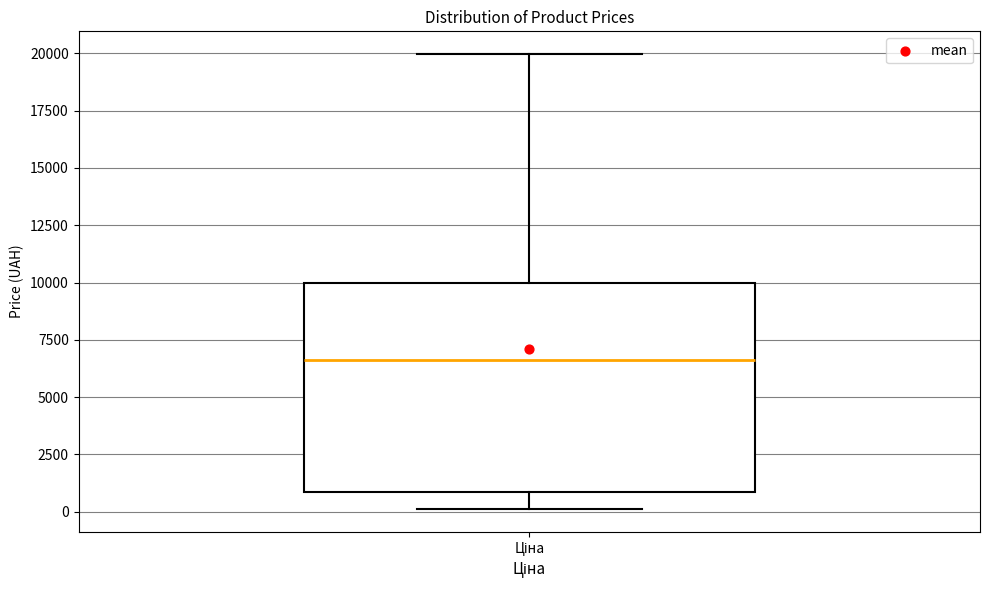

Where is the lower edge of the box for Ціна on the y-axis? The values are not printed on the chart, so give them approximately, as read against the axis.

1000